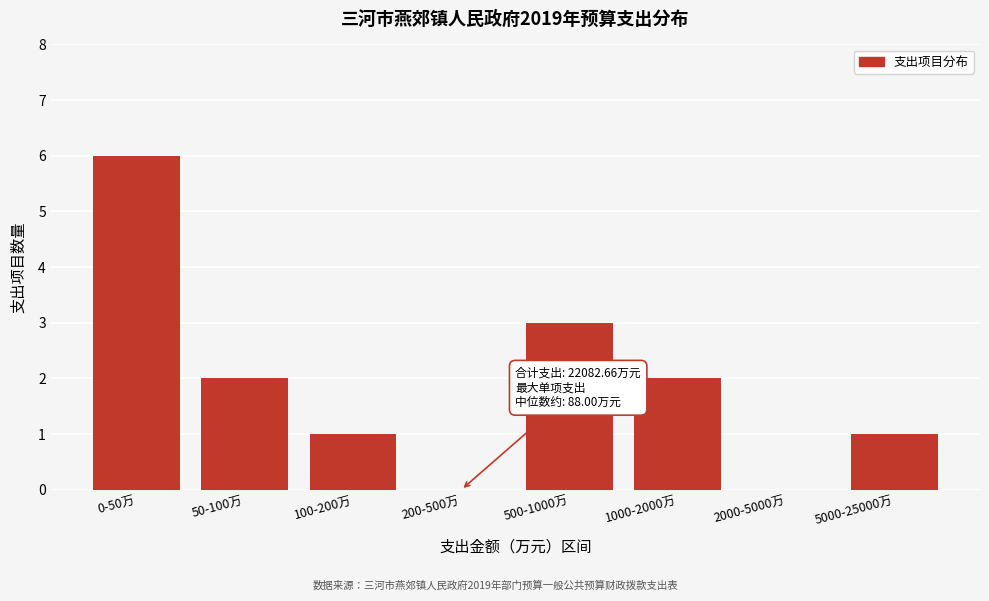

Reading left to right, list all the values displayed in this chart.

0-50万=6	50-100万=2	100-200万=1	200-500万=0	500-1000万=3	1000-2000万=2	2000-5000万=0	5000-25000万=1